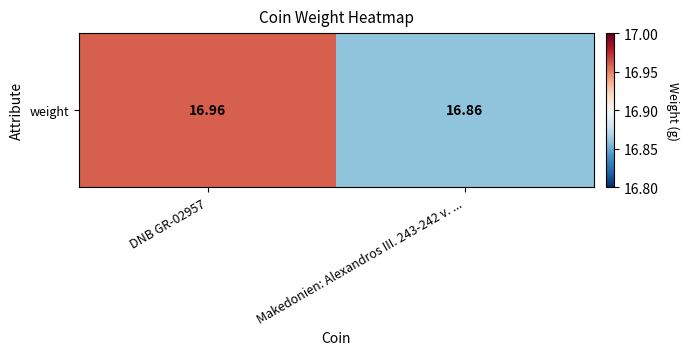

Where is the data nearest to the value 16?

Makedonien: Alexandros III. 243-242 v. ...